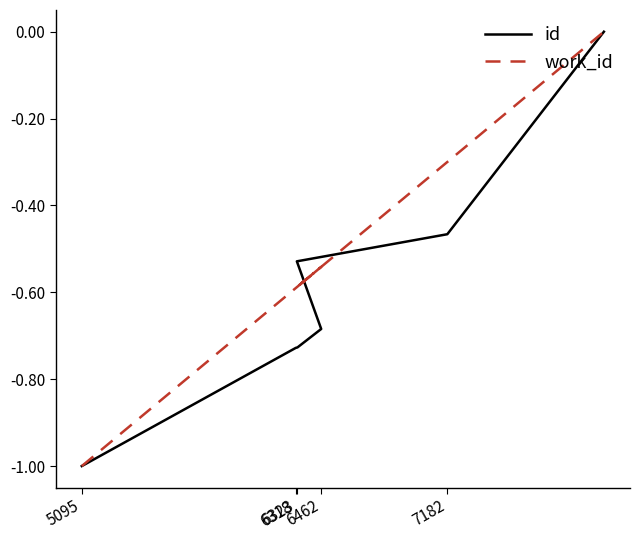

What is the minimum value for id?

-1.0